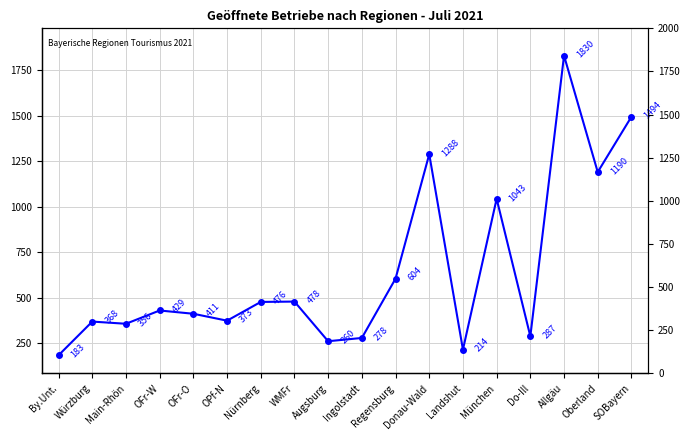

What is the change in value from Regensburg to Landshut?

-390